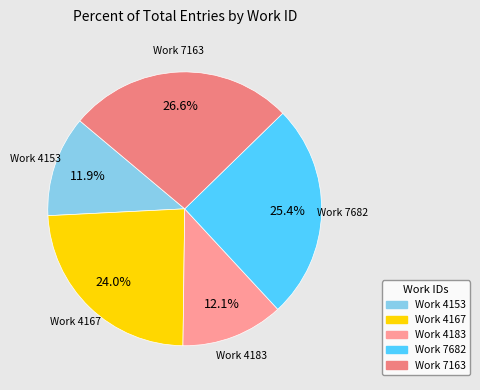

To the nearest percent, what is the difference between the largest and smallest slice percentages?

15%